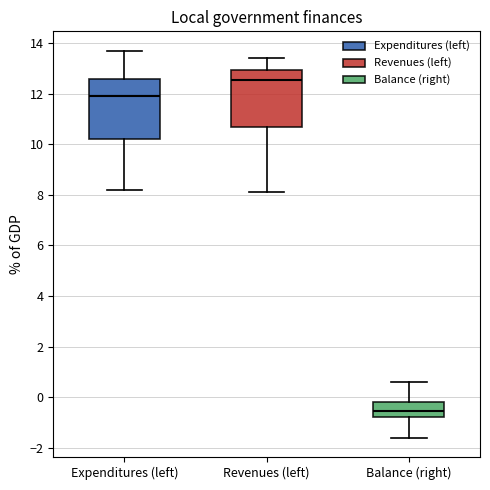

Reading left to right, transcribe this box plot: for each box, give where its median line is, the range the box spans, and where its two whiskers end, as read against the y-axis. The values are not printed on the chart, so give them approximately, as read against the axis.

Expenditures (left): median 12.0, box 10.2 to 12.6, whiskers 8.2 to 13.8
Revenues (left): median 12.6, box 10.8 to 13.0, whiskers 8.2 to 13.4
Balance (right): median -0.6, box -0.8 to -0.2, whiskers -1.6 to 0.6